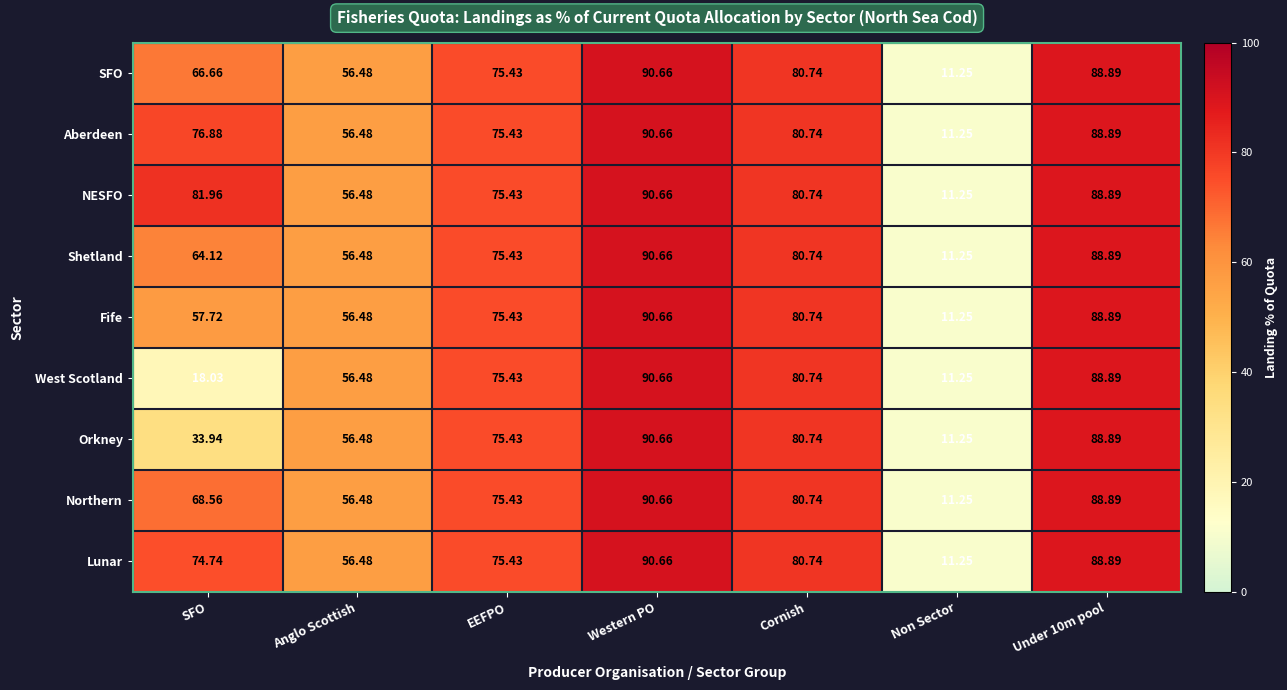

How many data points does each series have?

7